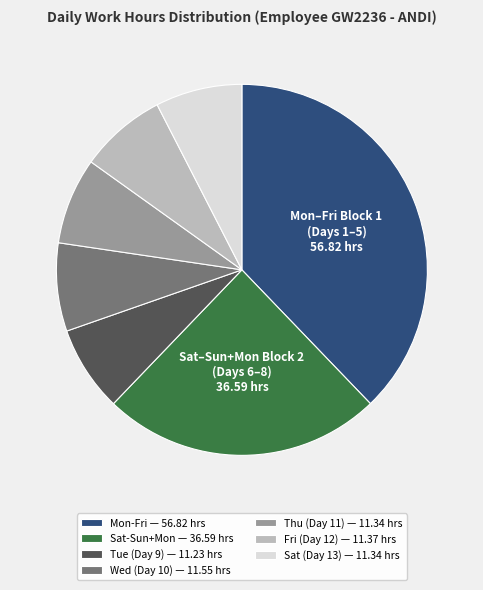

What is the largest slice in the pie chart?

Mon-Fri — 56.82 hrs